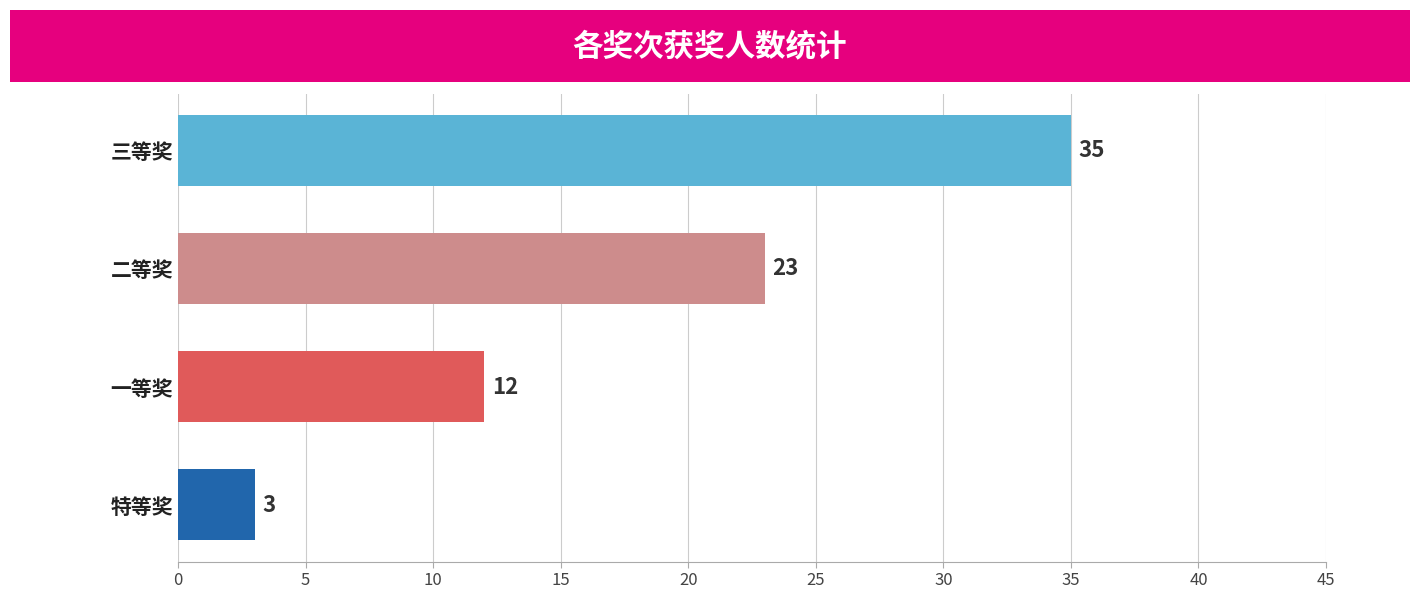

At which label is the value closest to 19?

二等奖